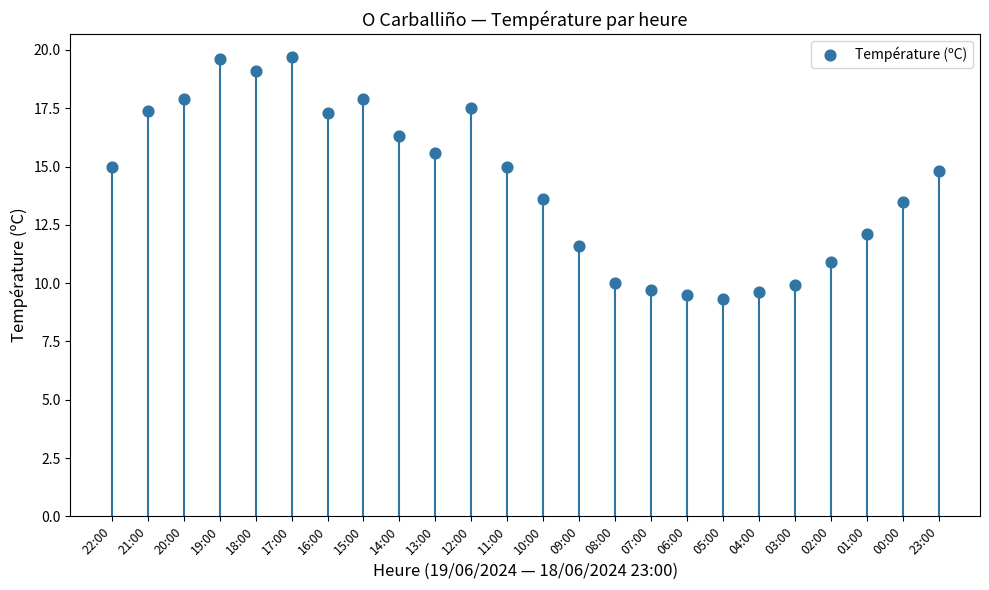

What is the range of Y values (max minus min)?

10.4